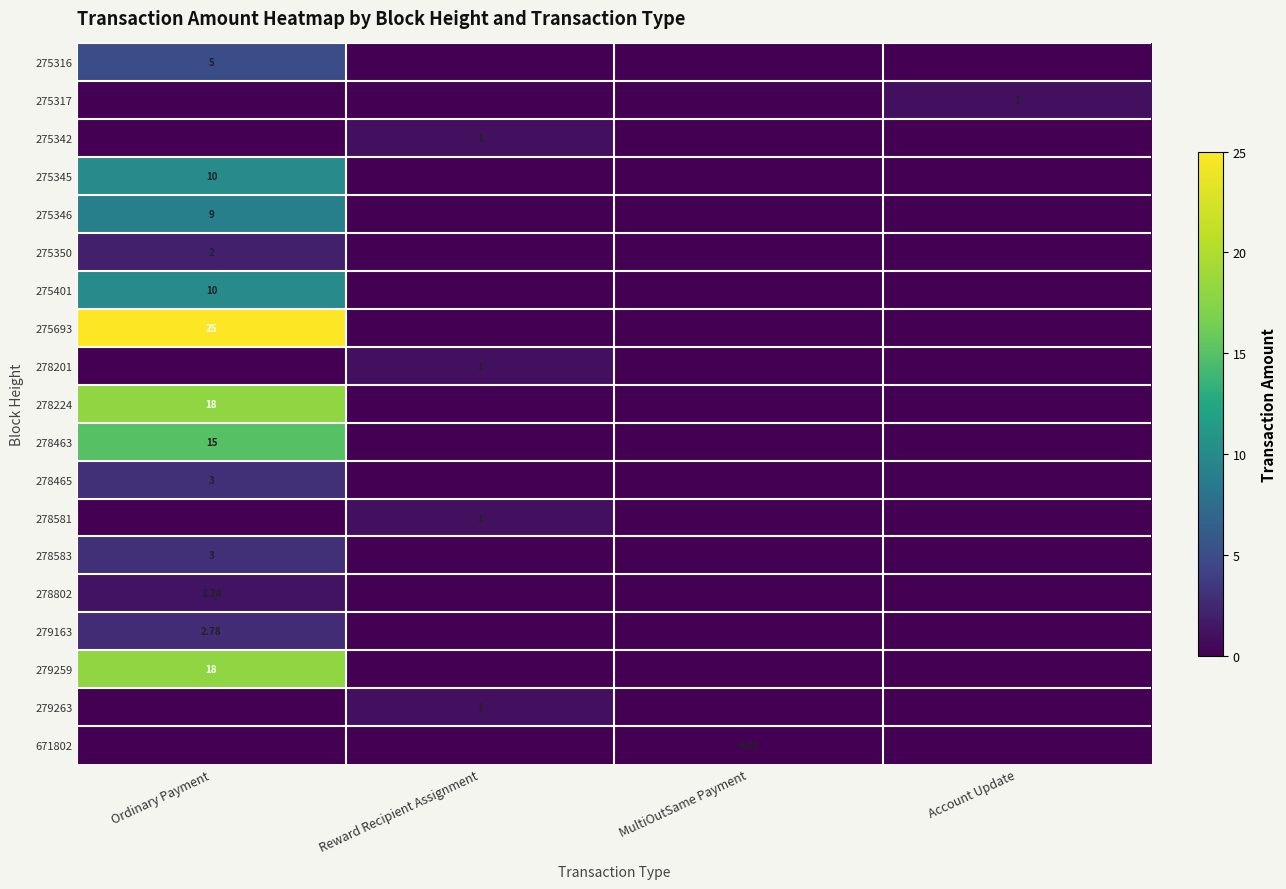

True or false: 275345 has a value of 10.0 at Ordinary Payment.

True